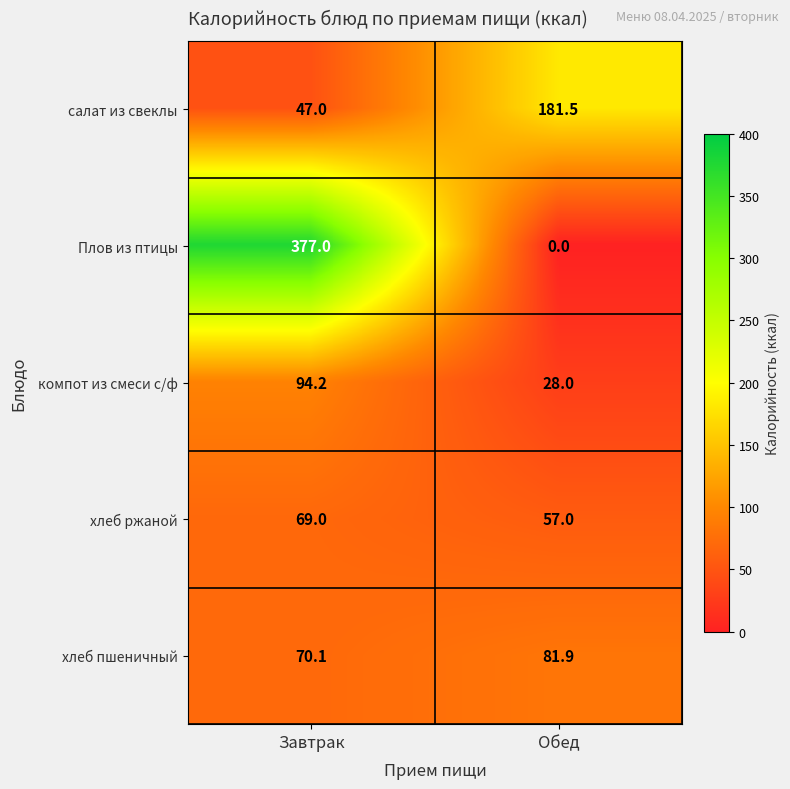

Rank the series at Завтрак from highest to lowest value.

Плов из птицы, компот из смеси с/ф, хлеб пшеничный, хлеб ржаной, салат из свеклы